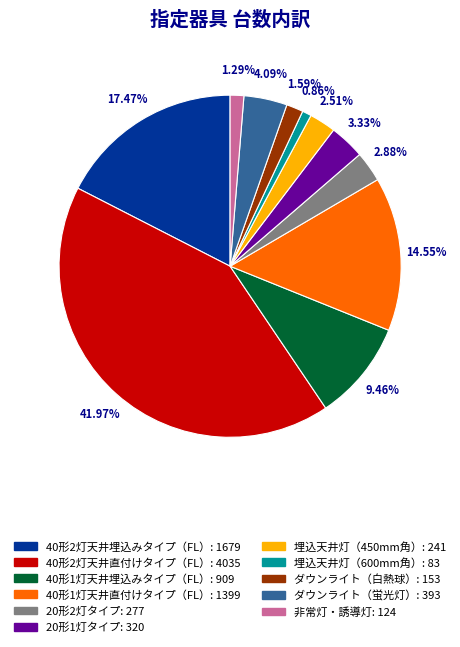

To the nearest percent, what is the difference between the largest and smallest slice percentages?

41%